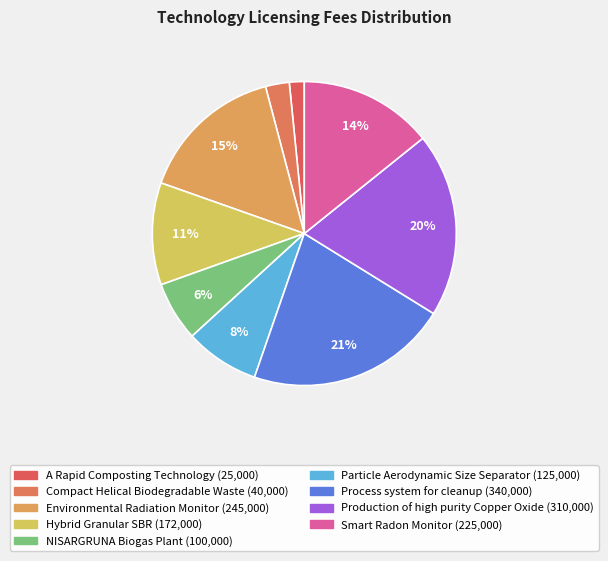

Which category has the smallest portion of the pie?

A Rapid Composting
Technology